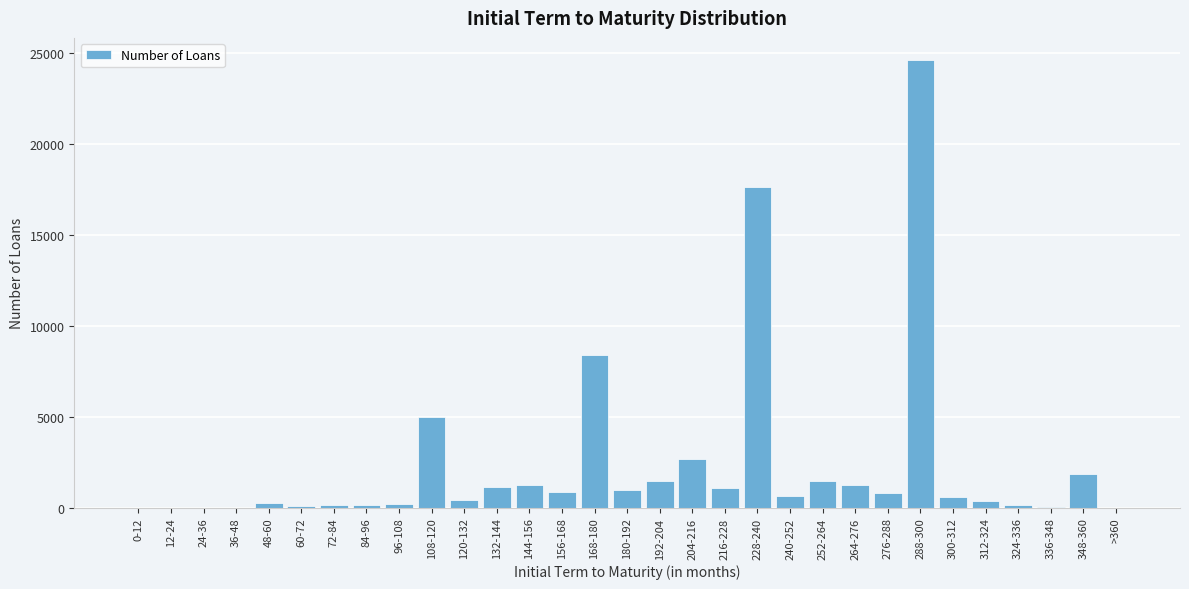

At which label is the value closest to 12310?

168-180